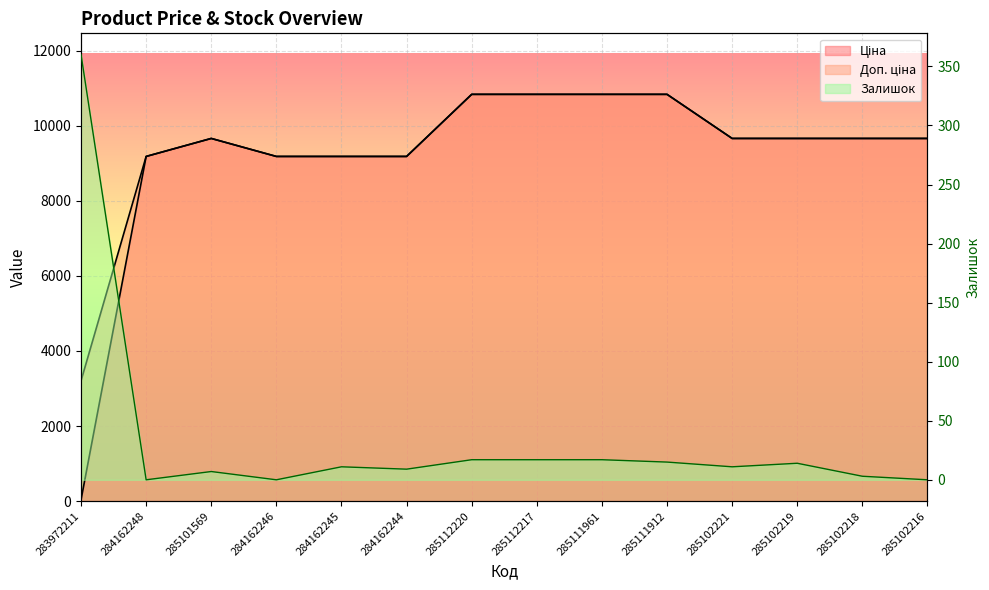

Reading right to left, extract all data points from this chart.

Ціна: 9664.7	9664.7	9664.7	9664.7	10840.1	10840.1	10840.1	10840.1	9185.1	9185.1	9185.1	9664.7	9185.1	32.0
Доп. ціна: 9664.7	9664.7	9664.7	9664.7	10840.1	10840.1	10840.1	10840.1	9185.1	9185.1	9185.1	9664.7	9185.1	3205.0
Залишок: 0.0	3.0	14.0	11.0	15.0	17.0	17.0	17.0	9.0	11.0	0.0	7.0	0.0	360.0